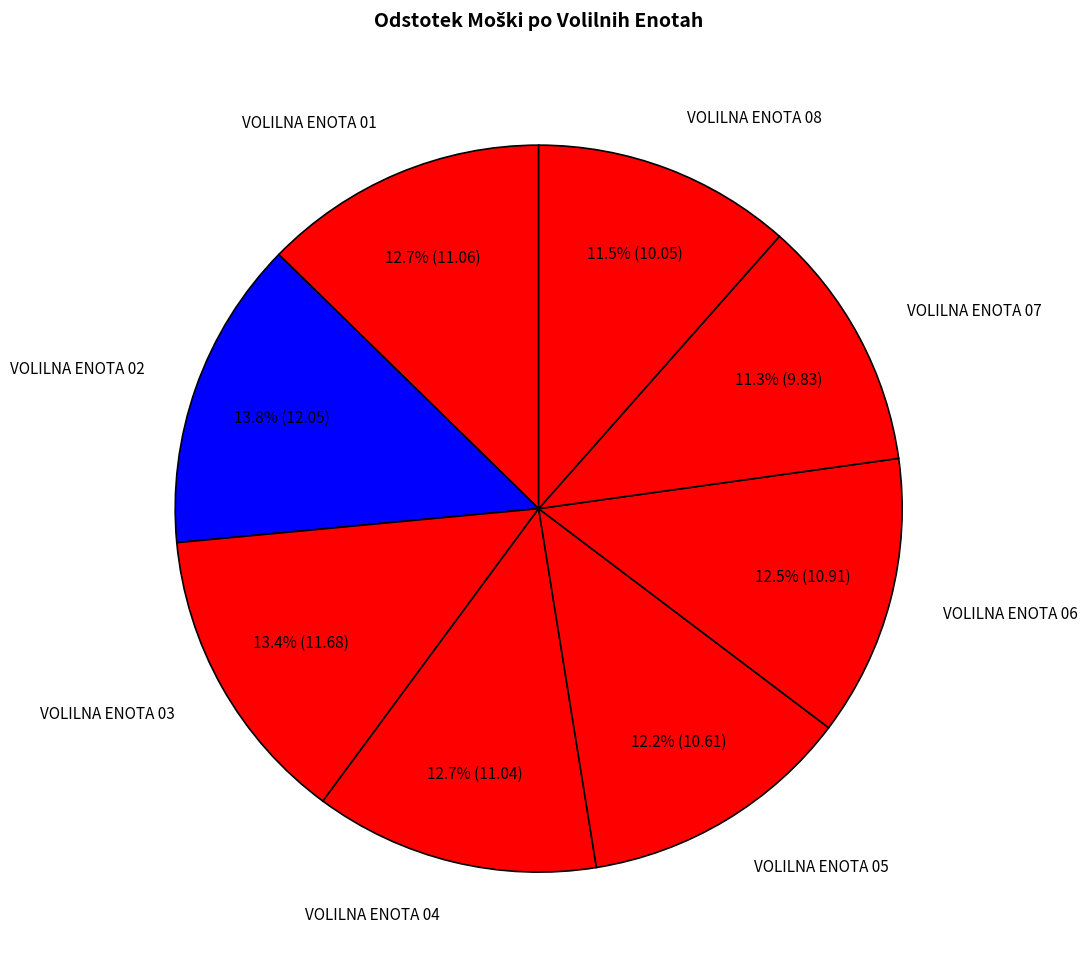

What is the ratio of the value at VOLILNA ENOTA 05 to the value at VOLILNA ENOTA 01?

1.0